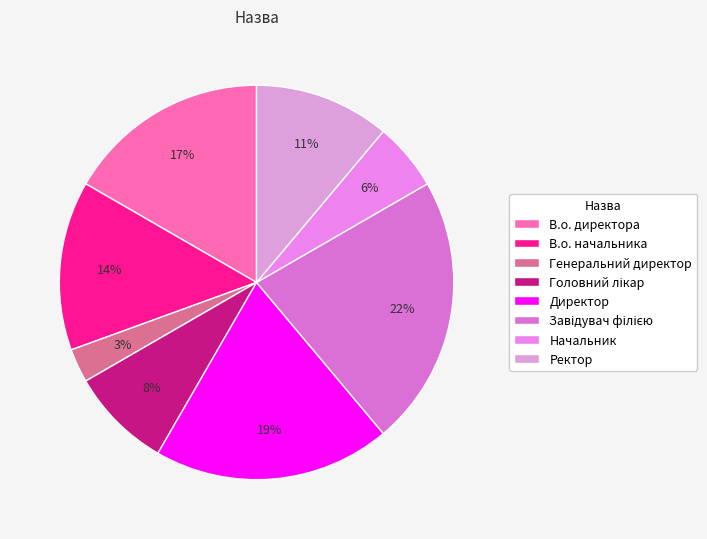

To the nearest percent, what is the difference between the Начальник and Генеральний директор slice percentages?

3%